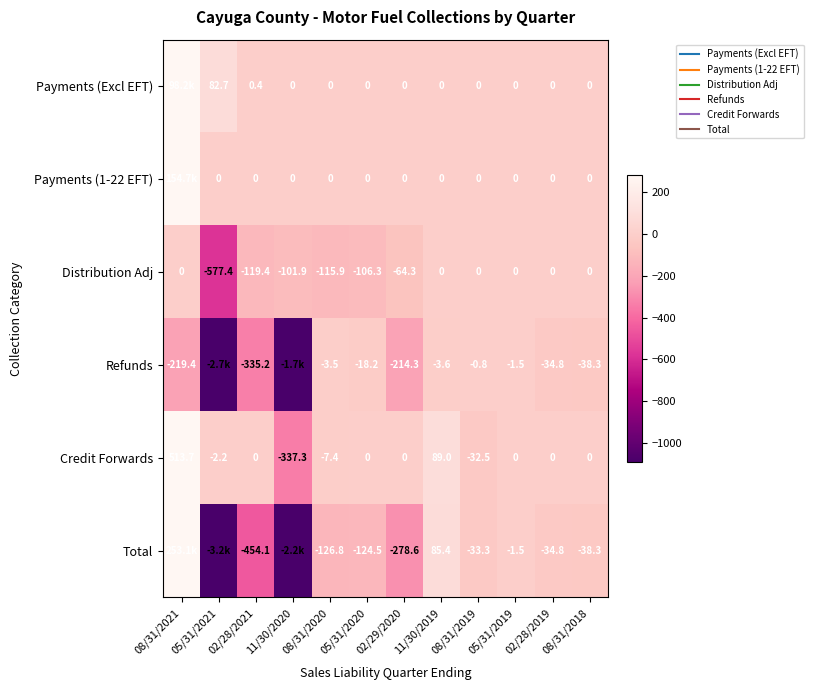

The value of Payments (1-22 EFT) at 02/29/2020 is -58737.7. True or false?

False